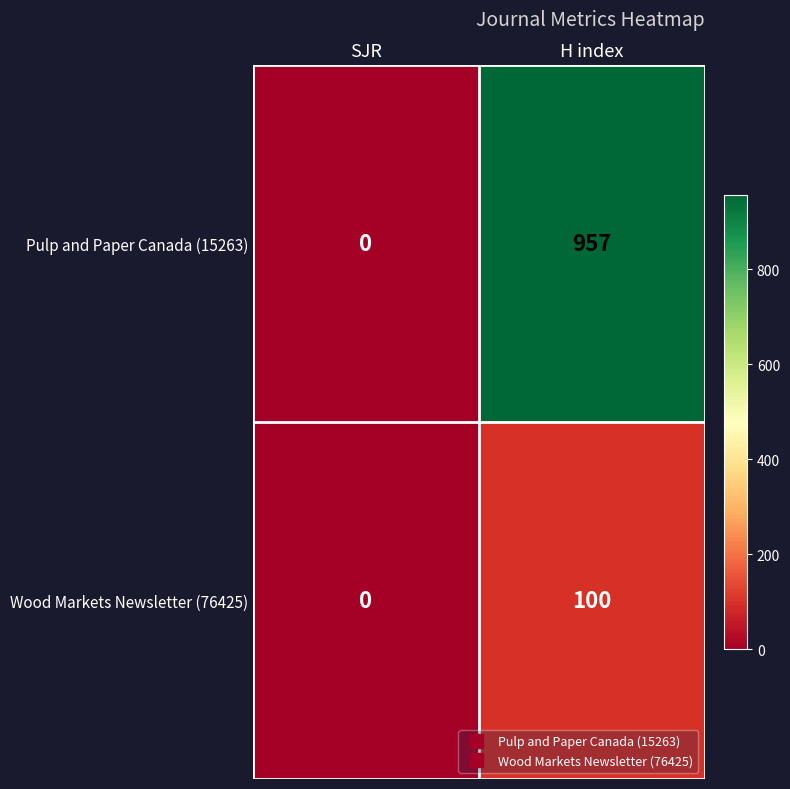

Count the number of categories in the chart.

2